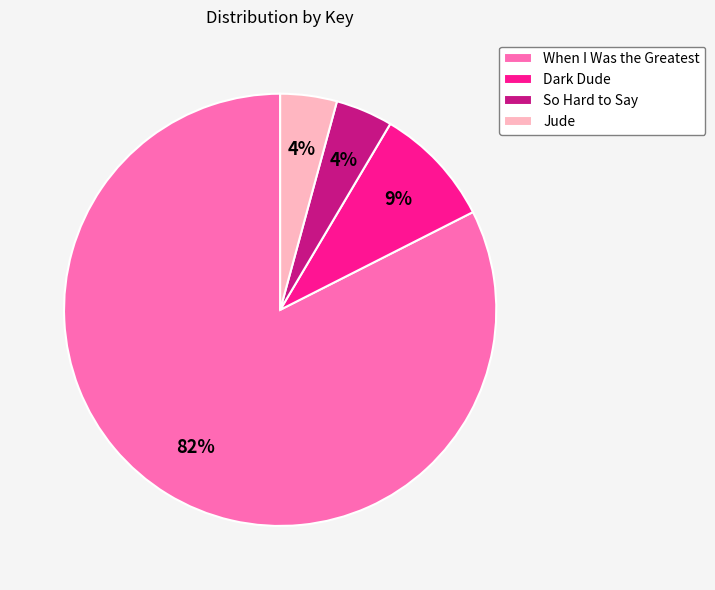

Count the number of slices in the pie.

4